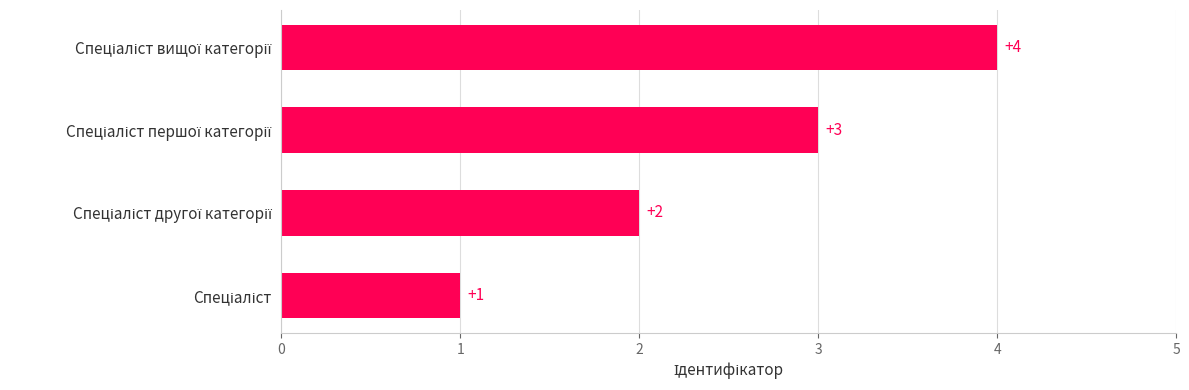

What is the sum of all values?

10